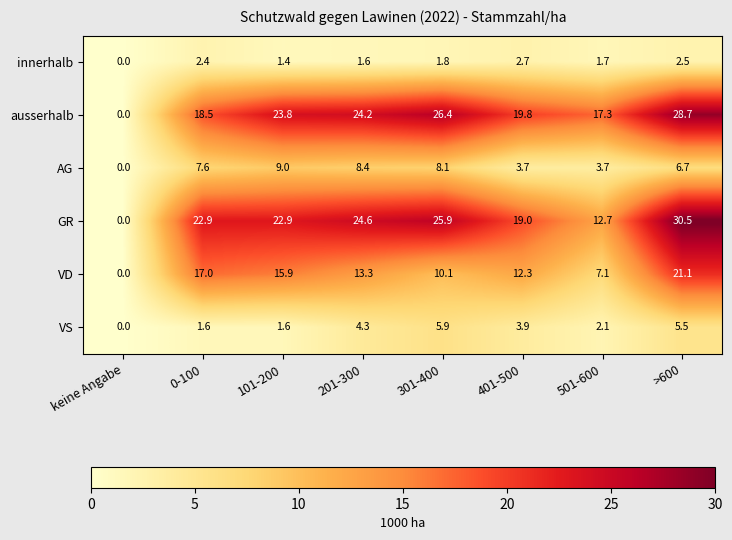

Is it true that AG equals 6.6 at 501-600?

False